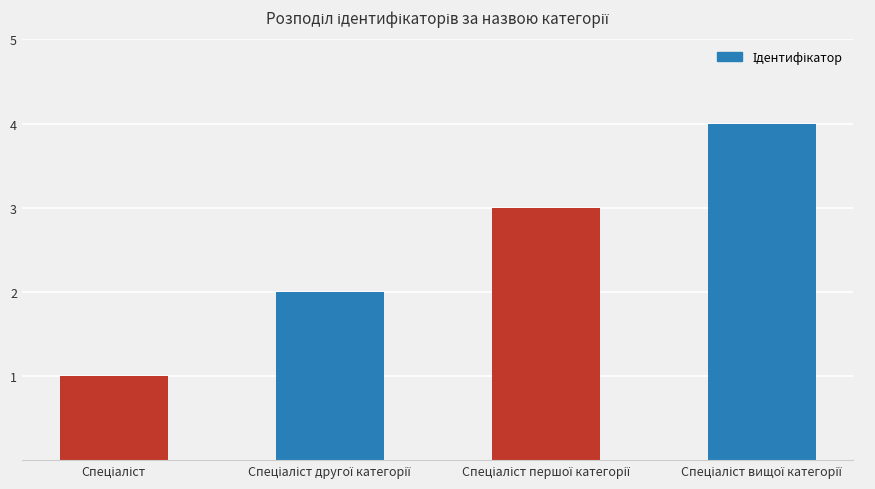

What is the difference between the maximum and minimum values?

3